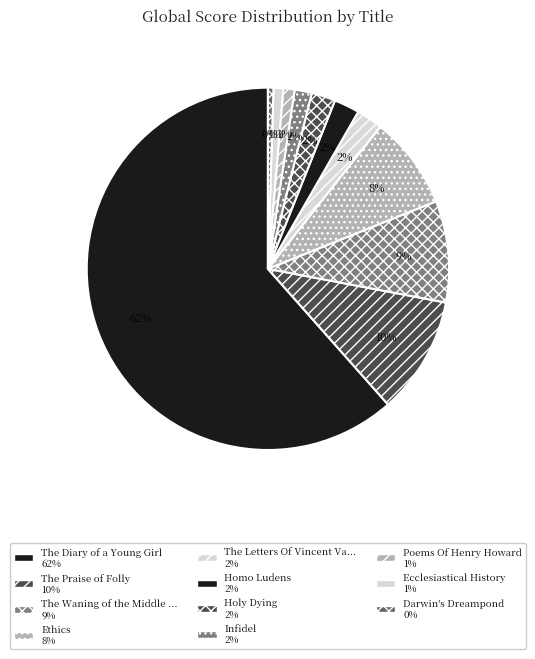

How many slices are in this pie chart?

11